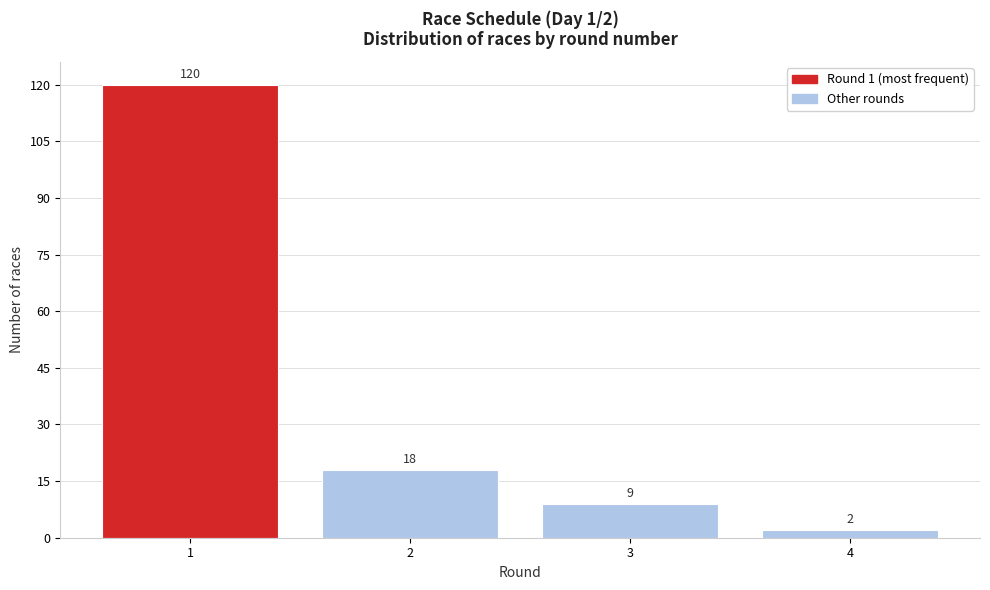

Reading left to right, list all the values displayed in this chart.

120	18	9	2